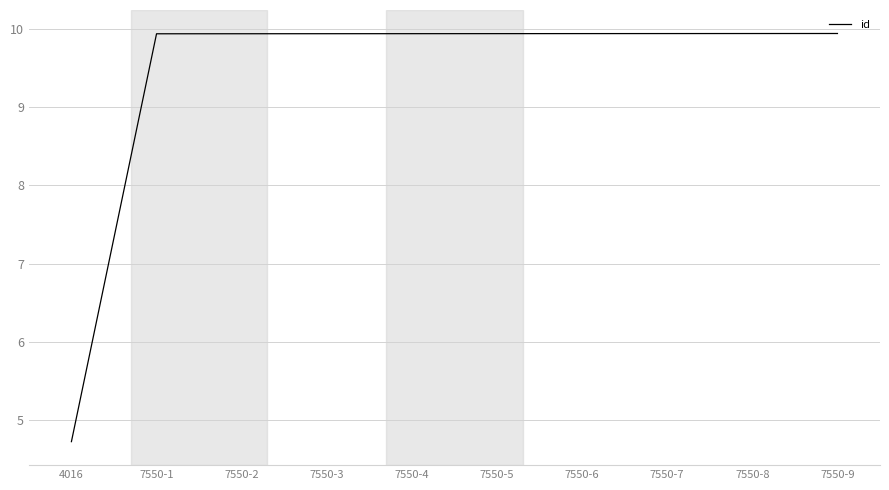

Which category has the lowest value across all series?

4016